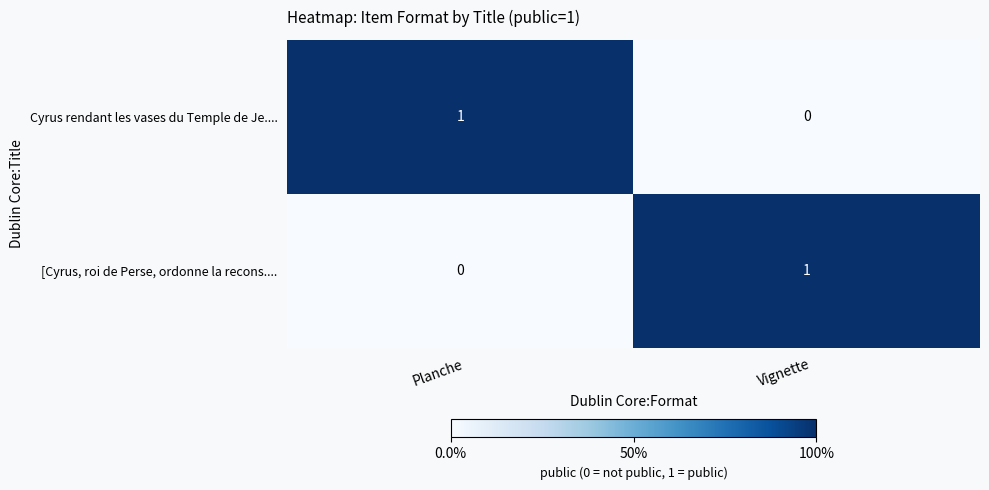

How many categories are shown in the chart?

2